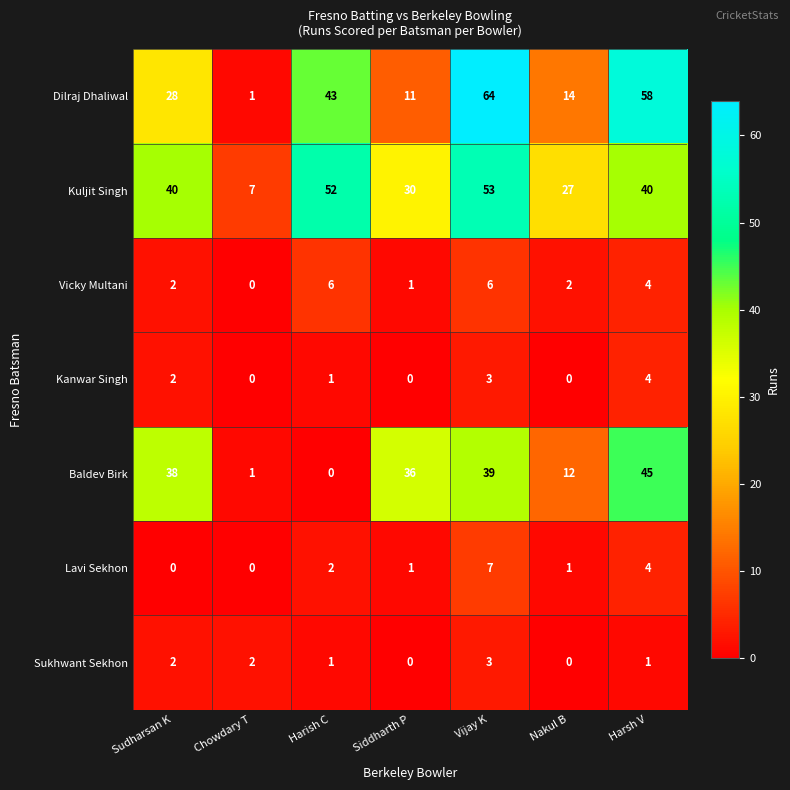

Rank the series by their maximum value, from highest to lowest.

Dilraj Dhaliwal, Kuljit Singh, Baldev Birk, Lavi Sekhon, Vicky Multani, Kanwar Singh, Sukhwant Sekhon